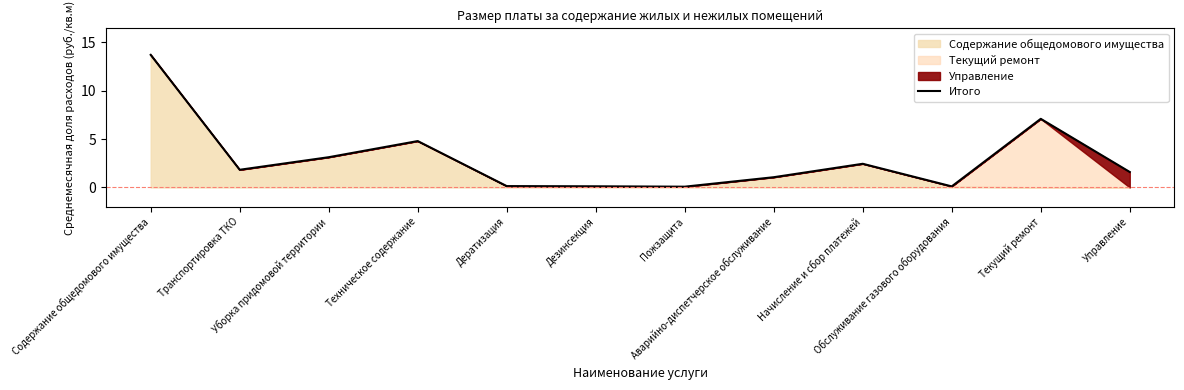

At which category does the chart reach its minimum across all series?

Пожзащита